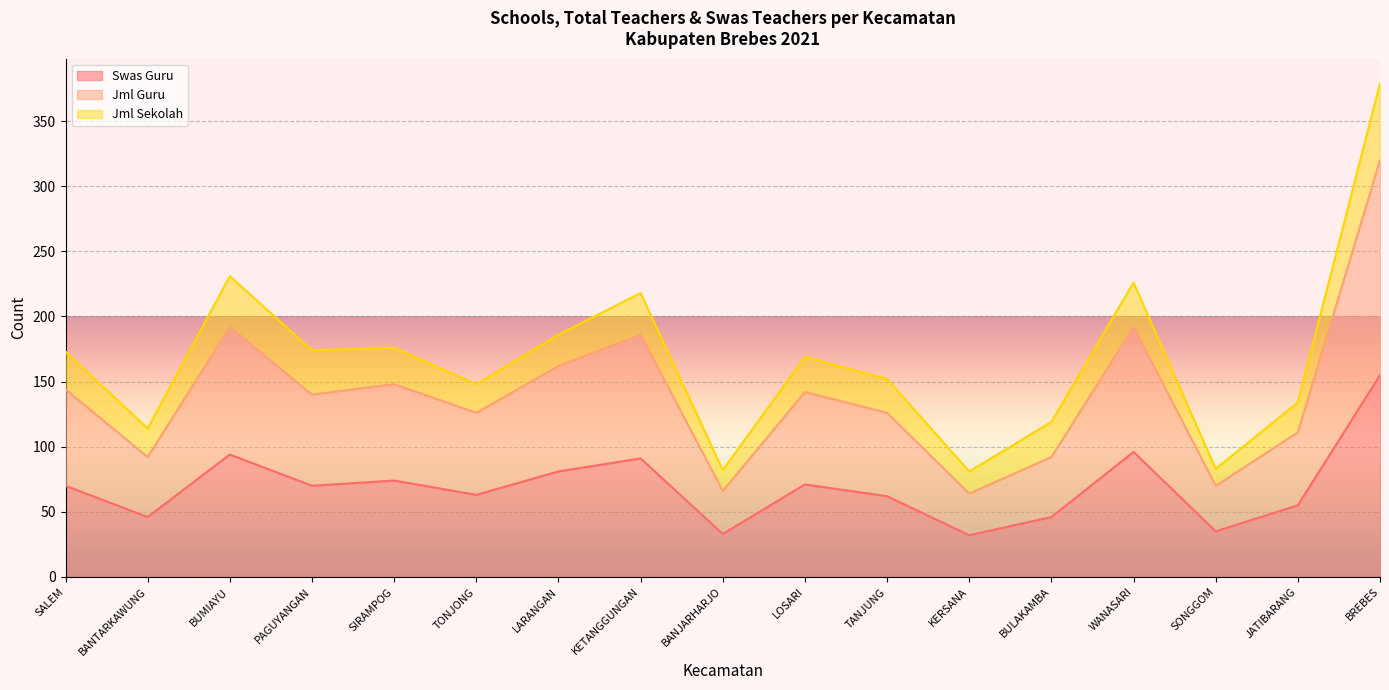

What is the lowest value of the Swas Guru series?

32